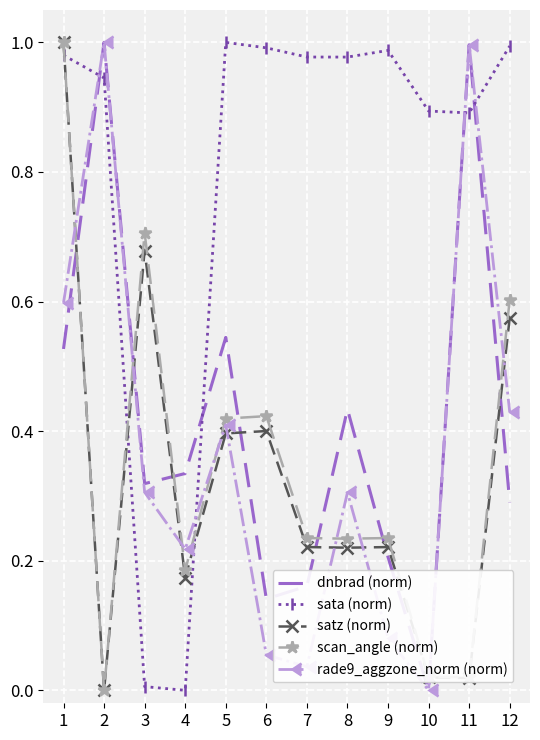

At which category does dnbrad (norm) reach its first local valley?

3